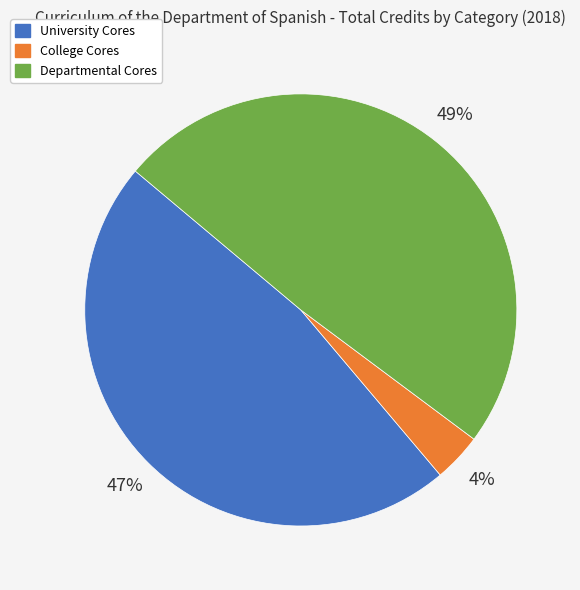

Which category has the biggest portion of the pie?

Departmental Cores